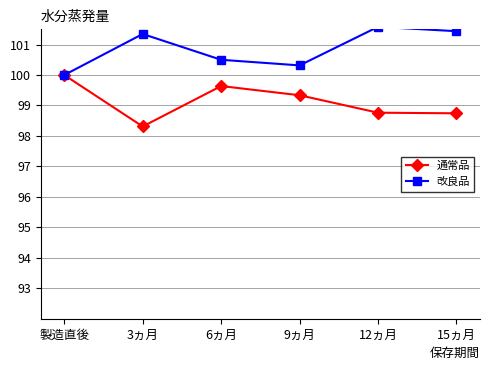

Between 9ヵ月 and 15ヵ月, which series saw the biggest shift?

改良品